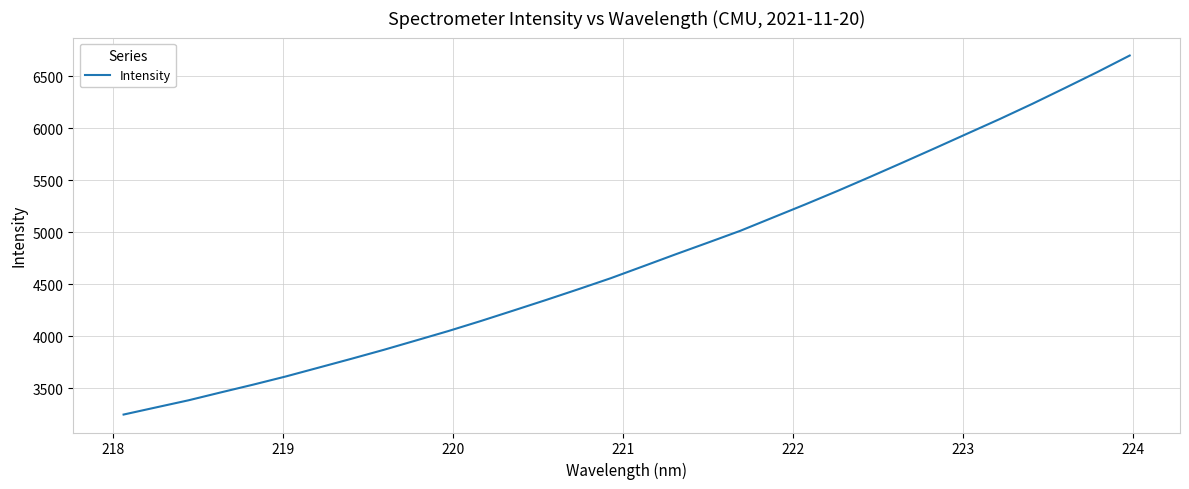

Reading left to right, transcribe all the data shown in this chart.

3245.2	3314.0	3382.4	3458.7	3533.7	3612.0	3696.0	3780.3	3866.7	3957.2	4048.3	4144.8	4244.9	4346.1	4449.9	4556.1	4670.7	4785.9	4898.7	5012.7	5139.6	5266.2	5396.5	5531.1	5668.2	5806.9	5947.4	6087.5	6233.0	6384.3	6537.6	6696.9